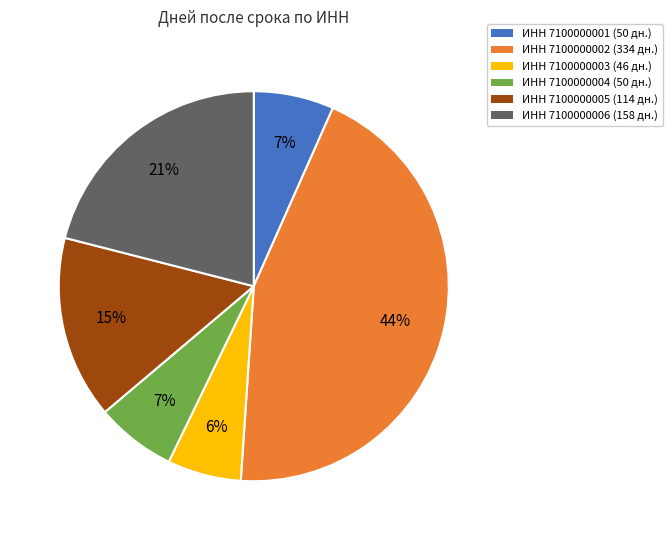

To the nearest percent, what is the average slice percentage?

17%